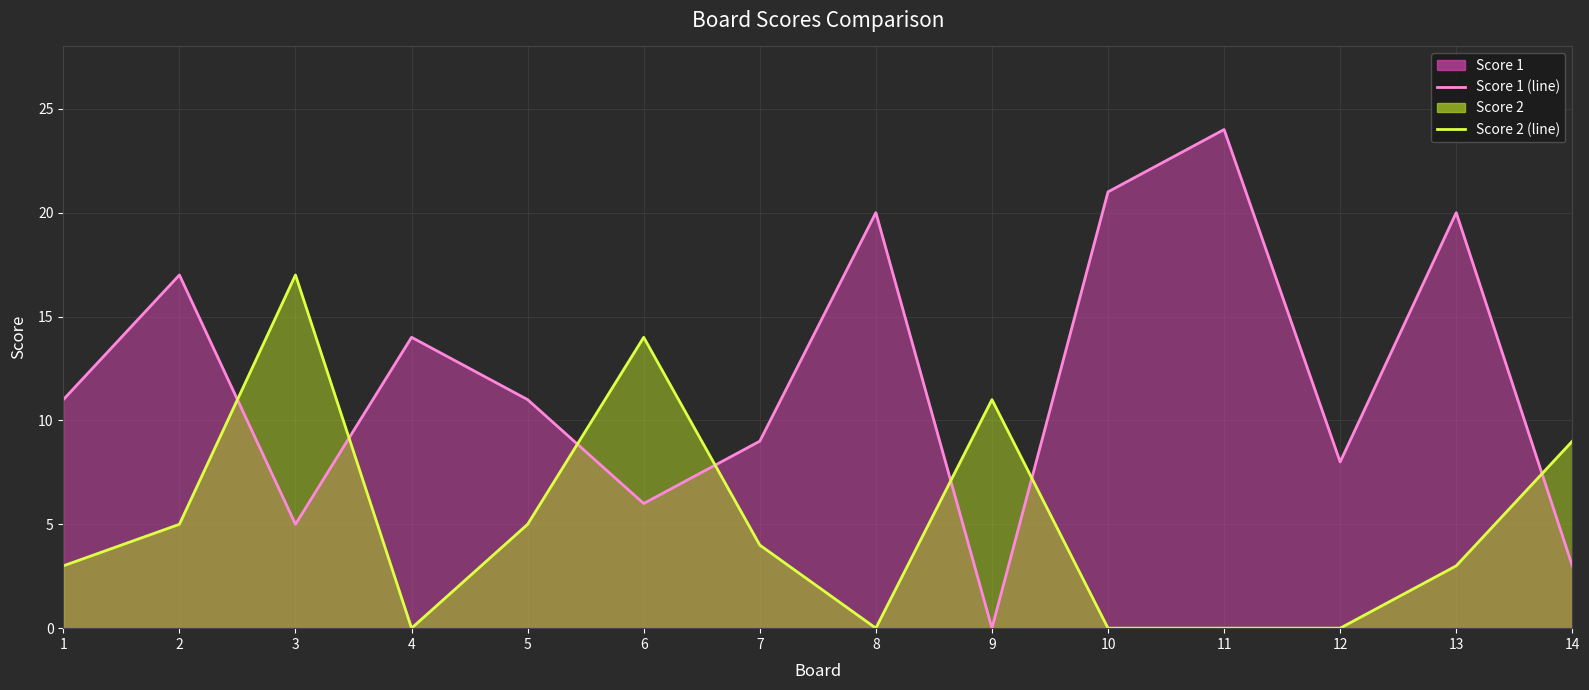

Where do Score 1 (line) and Score 2 (line) first cross each other?

2 and 3